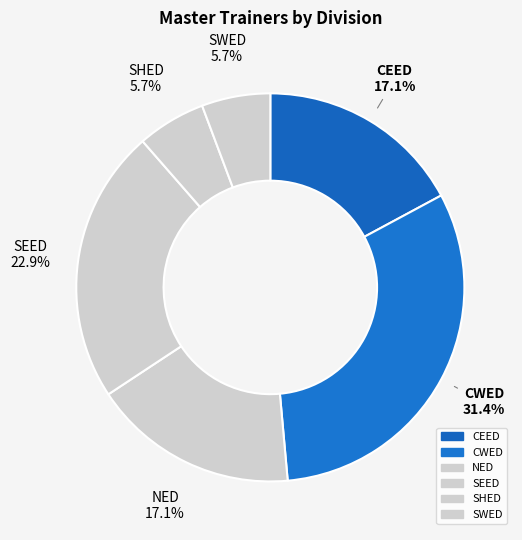

To the nearest percent, what portion does SHED represent?

6%